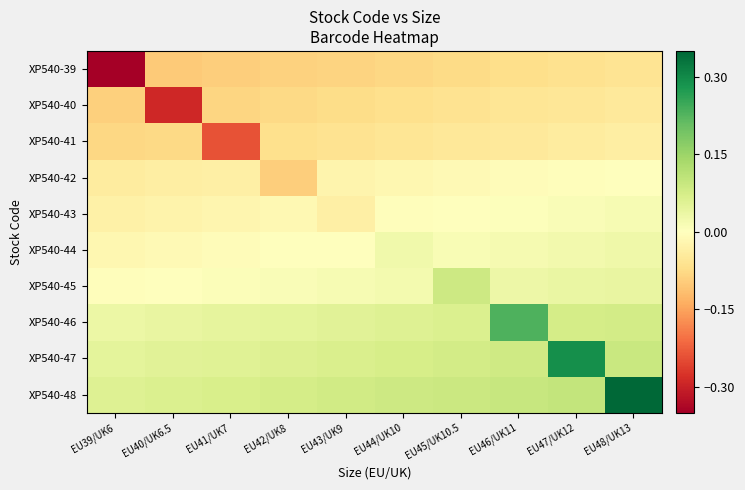

Which series has the widest spread of values?

XP540-39